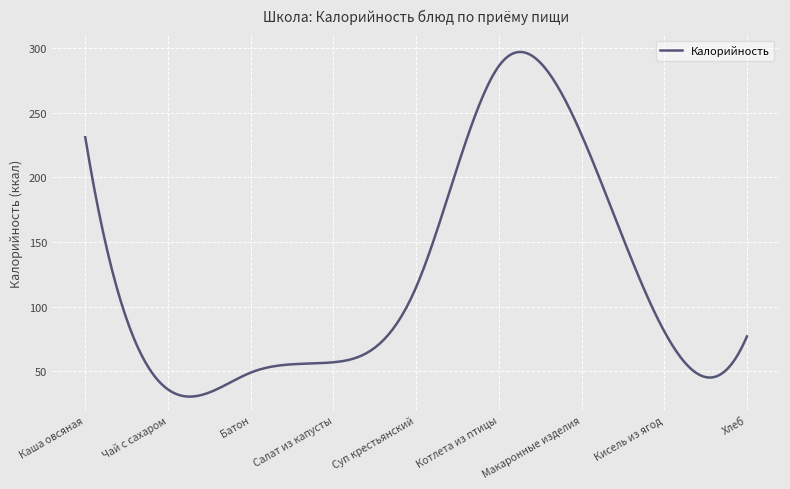

What is the sum of all values?

36259.0